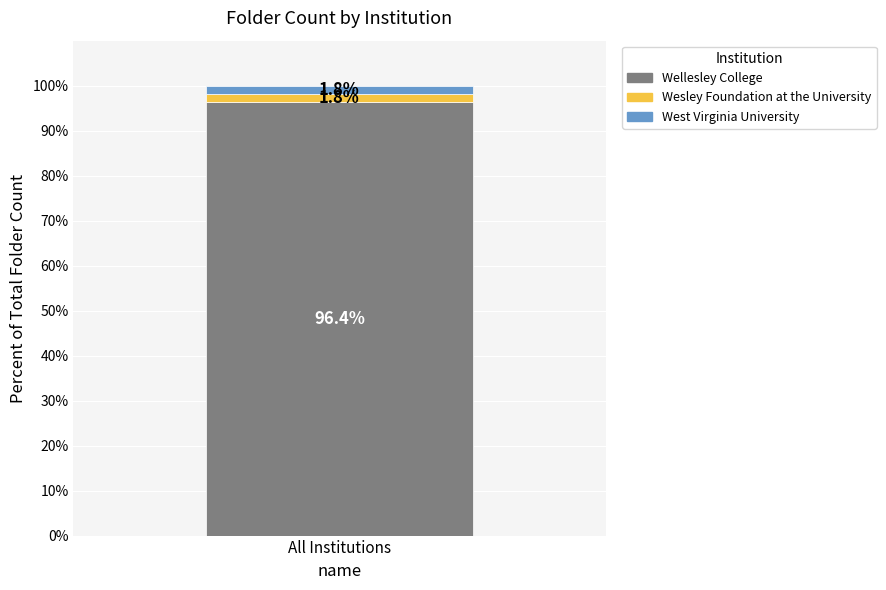

Is it true that Wellesley College equals 21.5 at All Institutions?

False